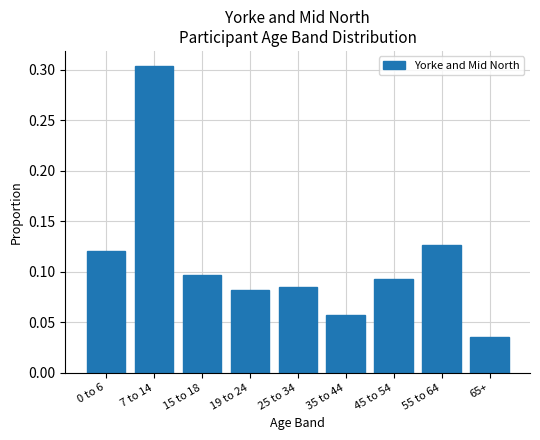

How many values are between 0 and 1?

9